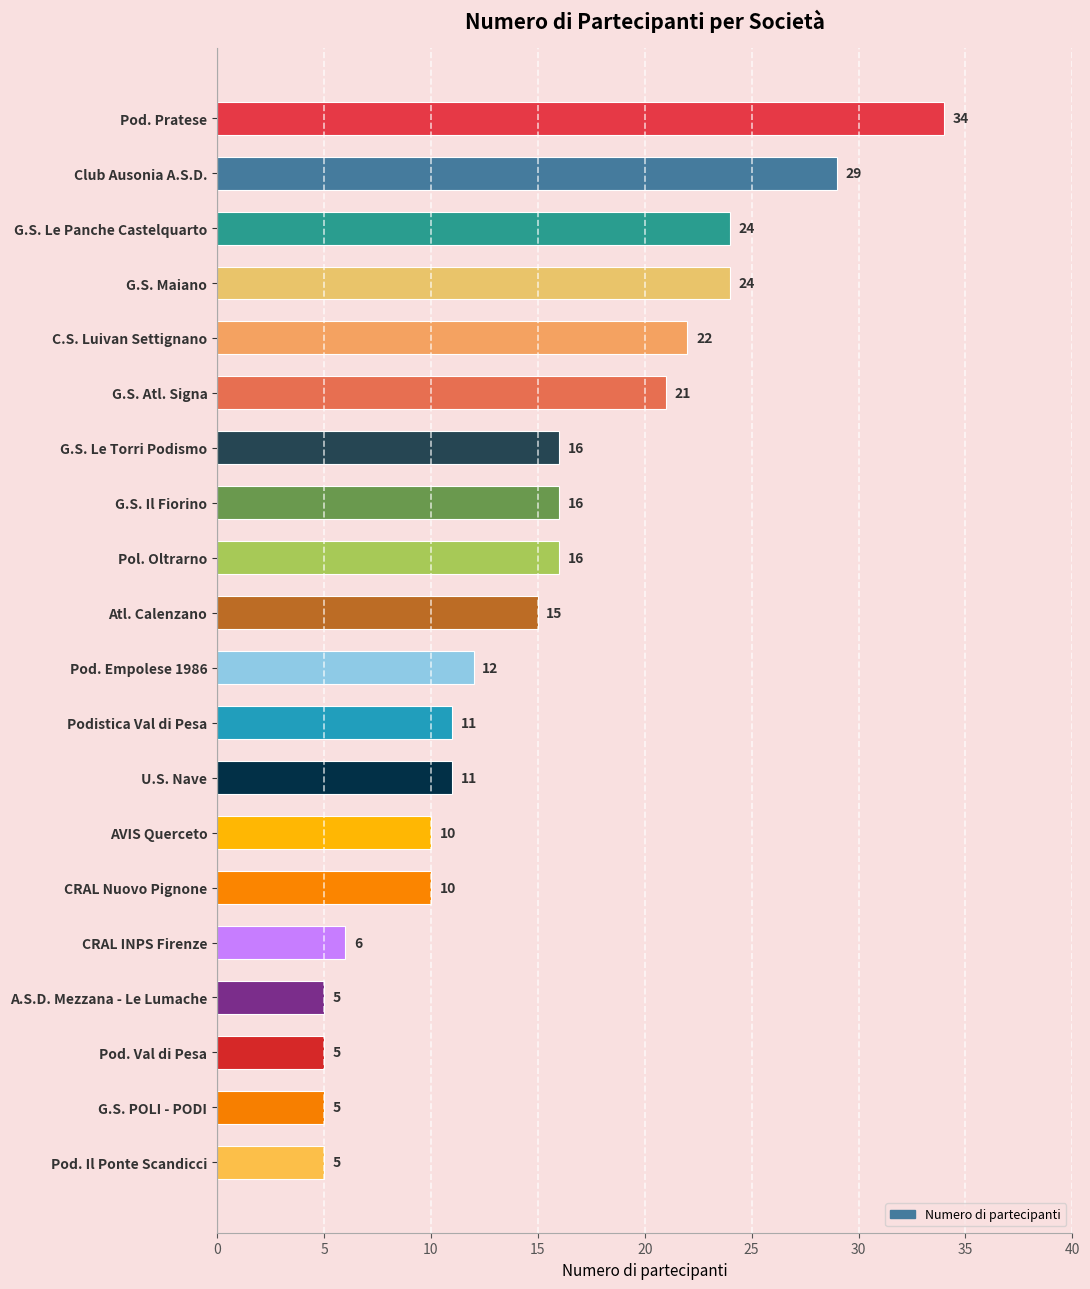

What is the value of the 5th bar from the top?

22